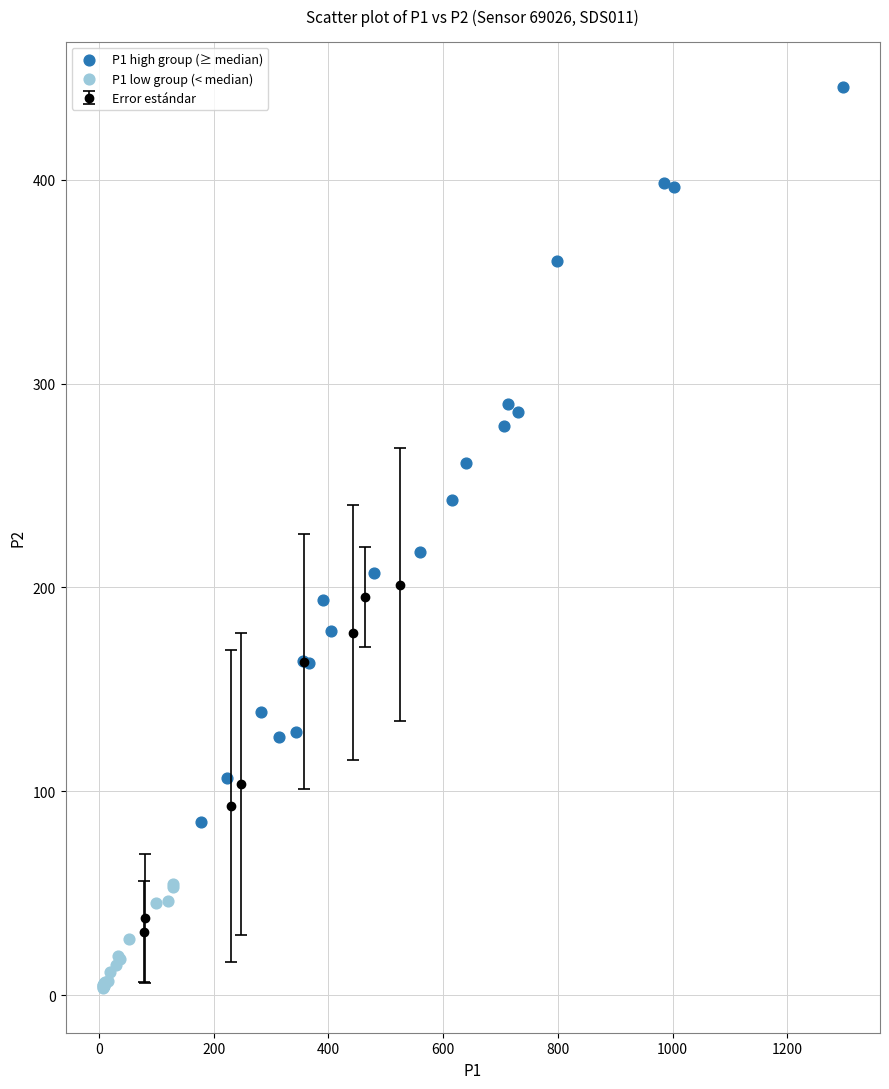

Which series has the widest spread of Y values?

P1 high group (≥ median)